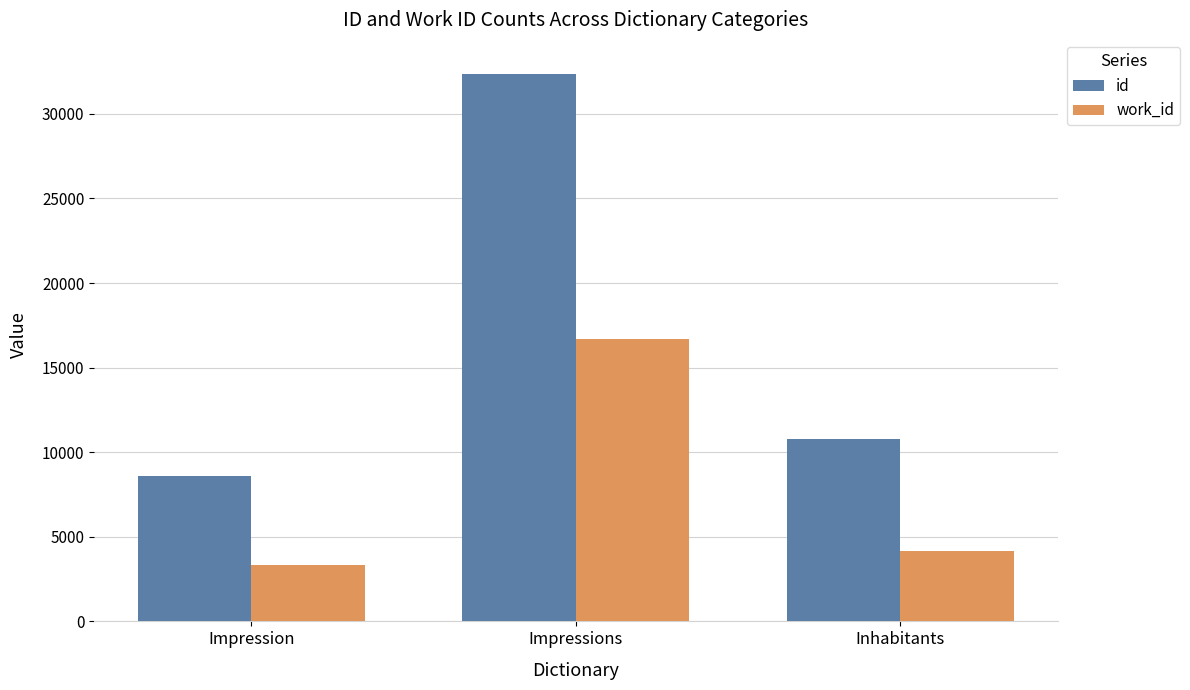

What is the greatest value displayed?

32342